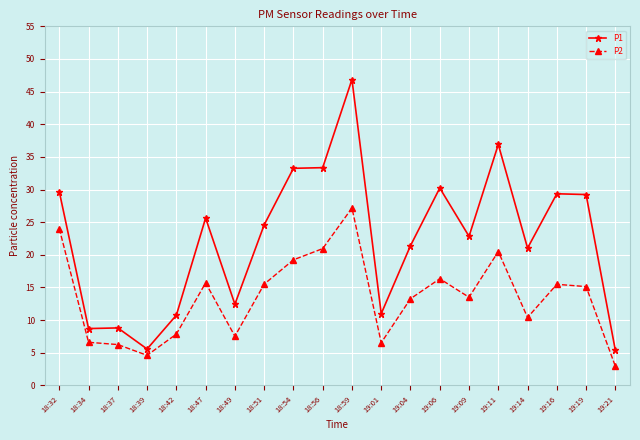

What is the approximate value of P1 at 18:42?

10.8